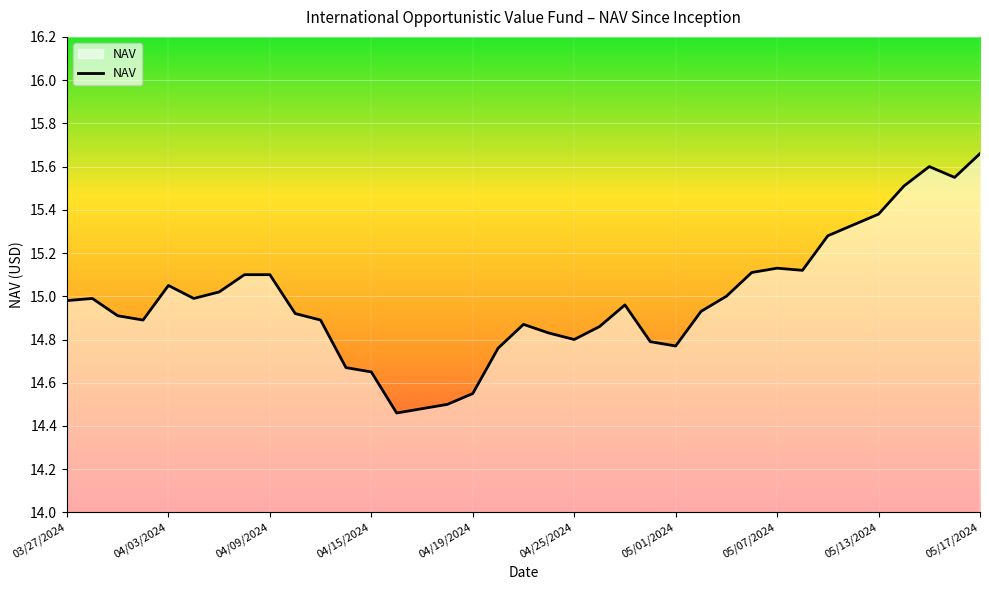

True or false: there are more than 1 points higher than both neighbors.

True